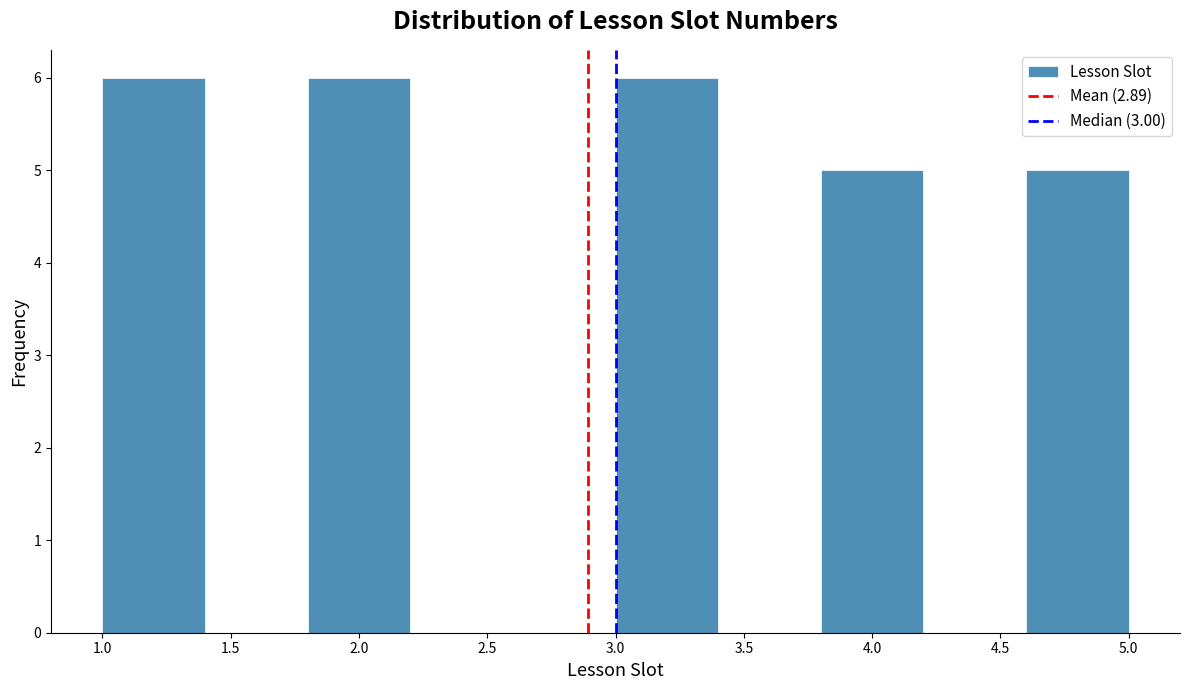

Reading left to right, list every bar in this chart as the range it spans on the x-axis followed by its height. The values are not printed on the chart, so give them approximately, as read against the axis.

1.0 to 1.4: 6
1.4 to 1.8: 0
1.8 to 2.2: 6
2.2 to 2.6: 0
2.6 to 3.0: 0
3.0 to 3.4: 6
3.4 to 3.8: 0
3.8 to 4.2: 5
4.2 to 4.6: 0
4.6 to 5.0: 5